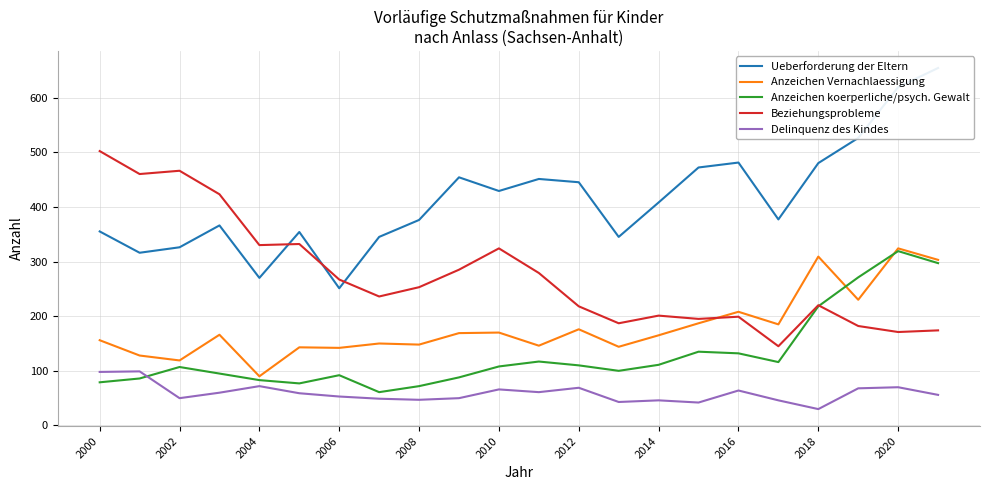

What is the highest value of the Anzeichen koerperliche/psych. Gewalt series?

319